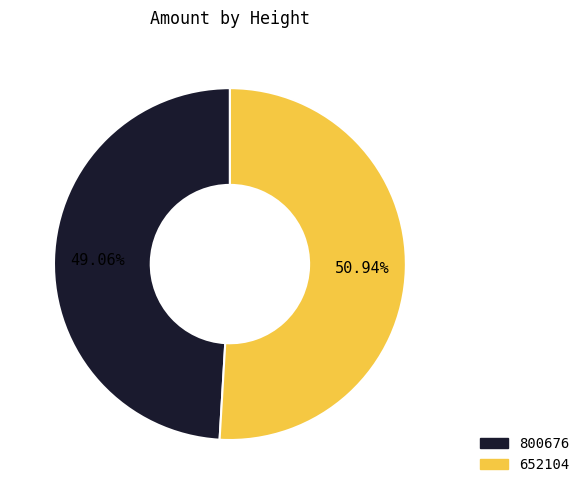

Is 800676 the majority of the pie?

No